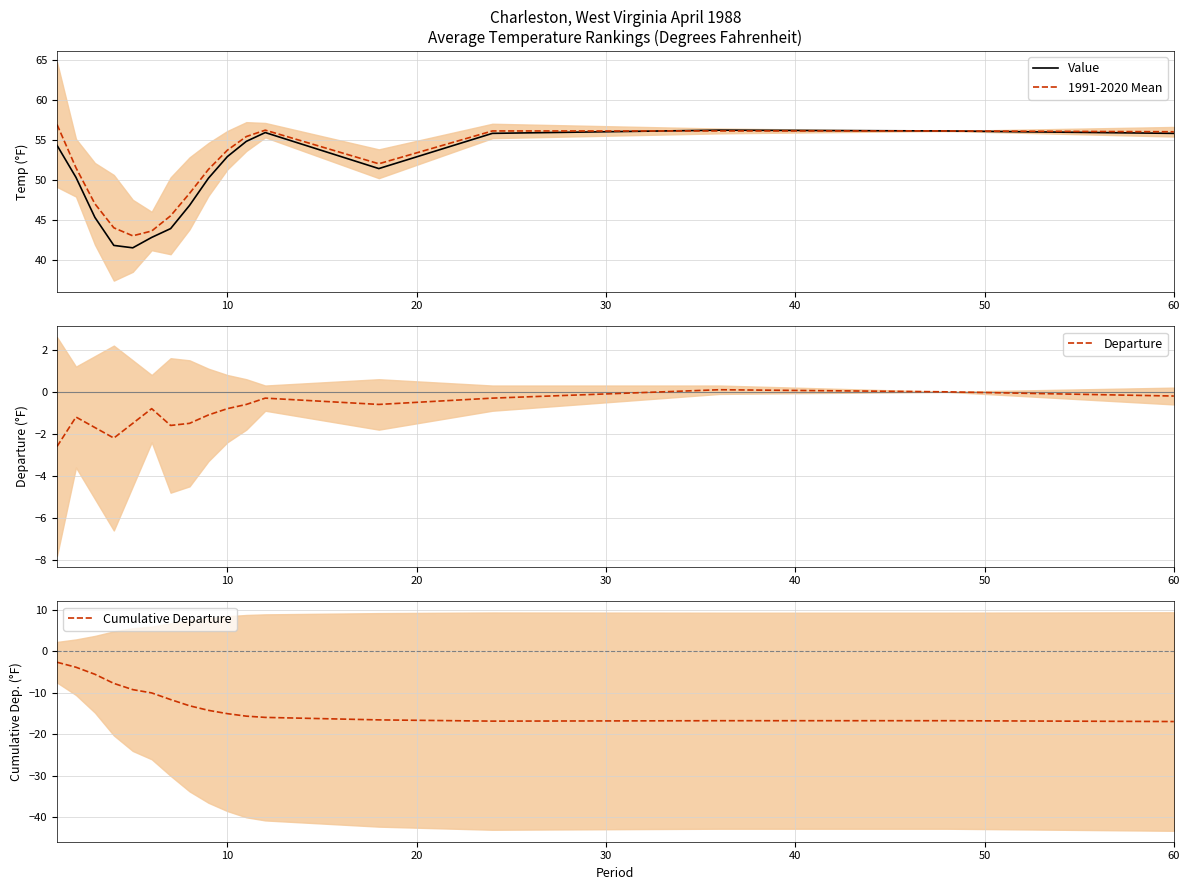

The value of Cumulative Departure at 10 is -21.0. True or false?

False